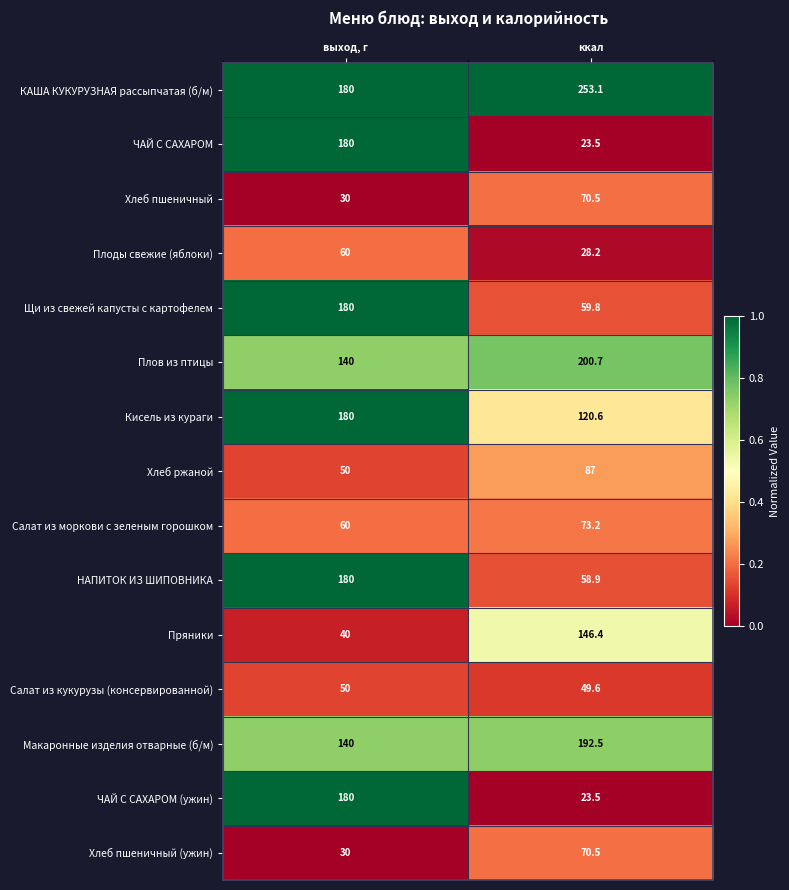

Read the НАПИТОК ИЗ ШИПОВНИКА value at ккал.

58.9